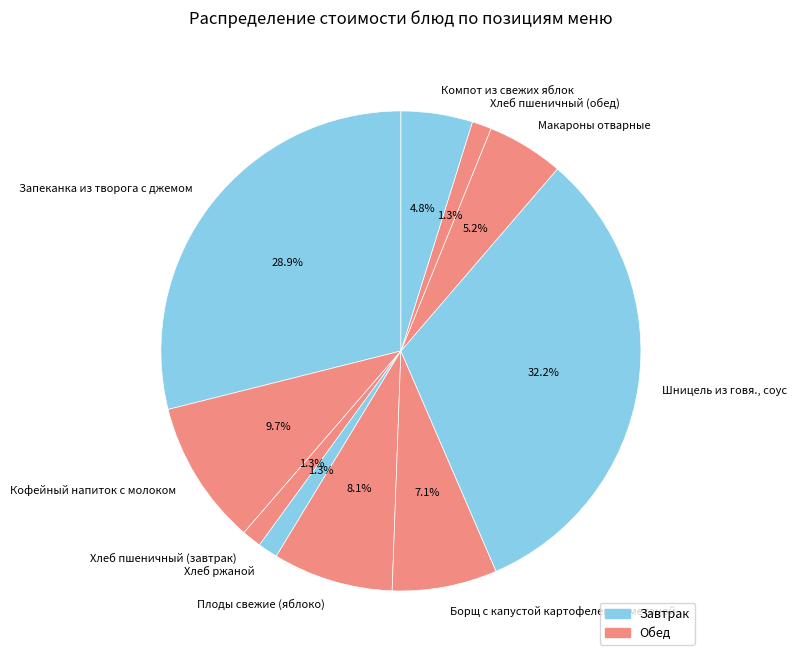

What is the ratio of the value at Кофейный напиток с молоком to the value at Борщ с капустой картофелем и сметаной?

1.4